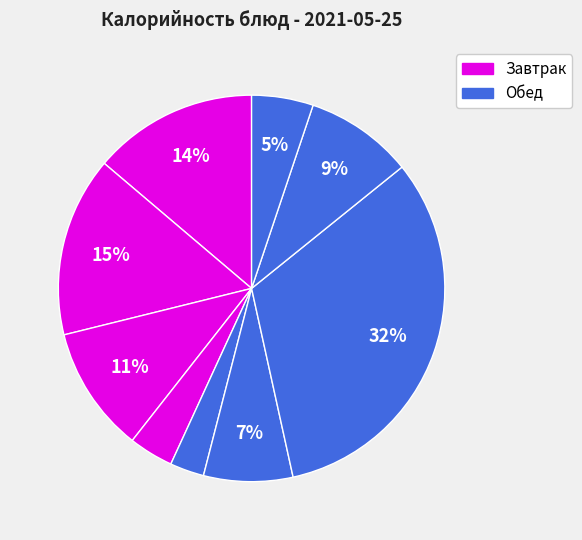

Rank the categories by value from lowest to highest.

Огурец свежий, Груша, Ржано-пшеничный хлеб, Суп картофельный, Напиток клюквенный, Бутерброд с колбасой, Каша пшеничная молочная, Какао с молоком, Плов из птицы